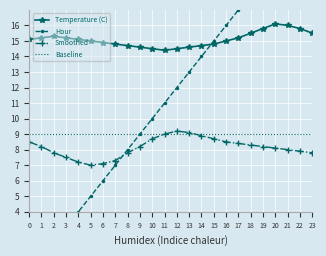

True or false: Temperature (C) and Smoothed cross at least once.

False